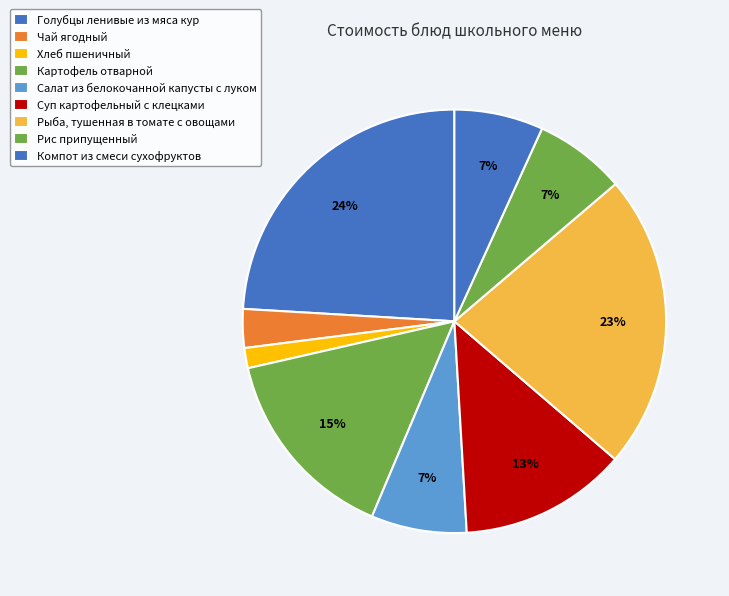

Count the number of slices in the pie.

9